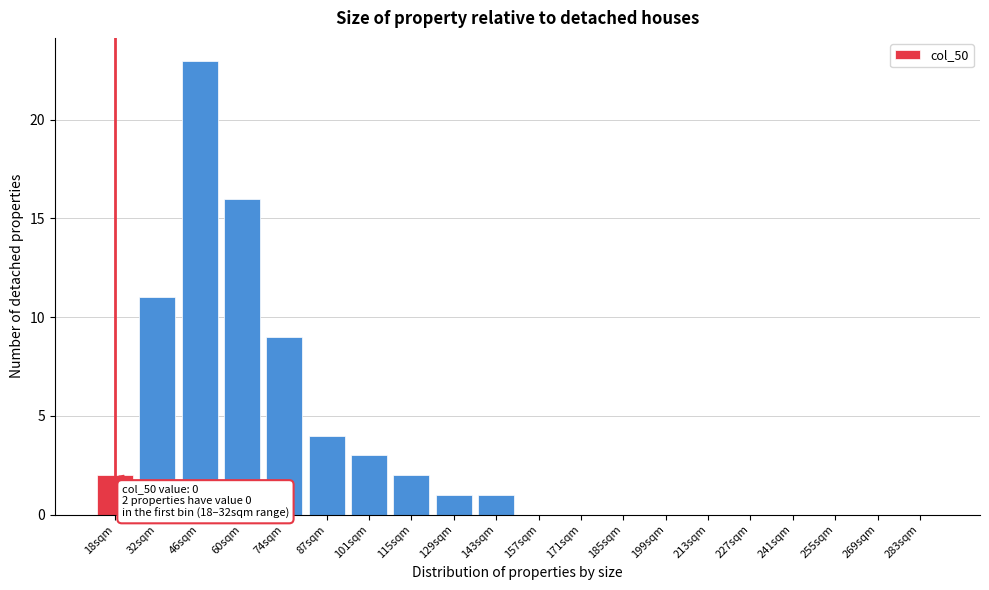

Reading left to right, what are all the values shown in this chart?

18sqm=2	32sqm=11	46sqm=23	60sqm=16	74sqm=9	87sqm=4	101sqm=3	115sqm=2	129sqm=1	143sqm=1	157sqm=0	171sqm=0	185sqm=0	199sqm=0	213sqm=0	227sqm=0	241sqm=0	255sqm=0	269sqm=0	283sqm=0